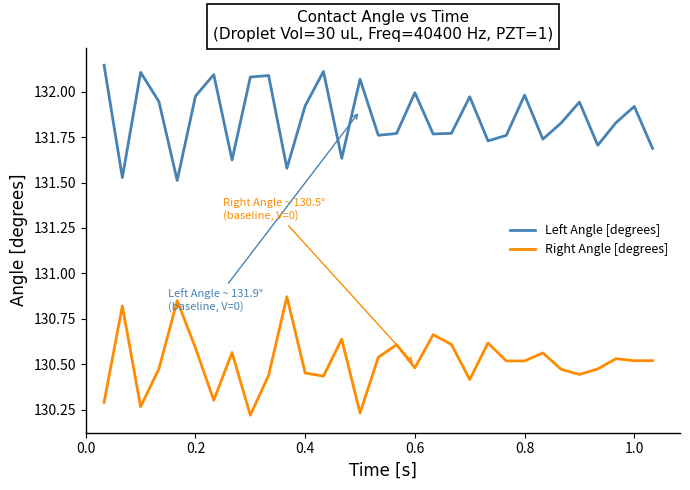

True or false: Left Angle [degrees] and Right Angle [degrees] intersect in this chart.

False